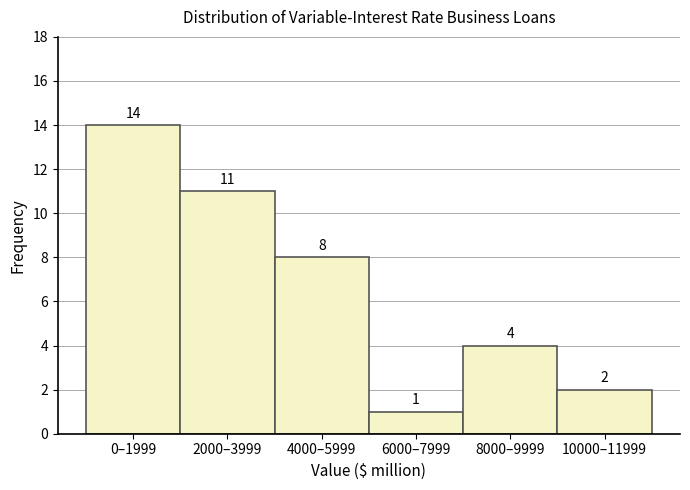

Reading left to right, list all the values displayed in this chart.

14	11	8	1	4	2